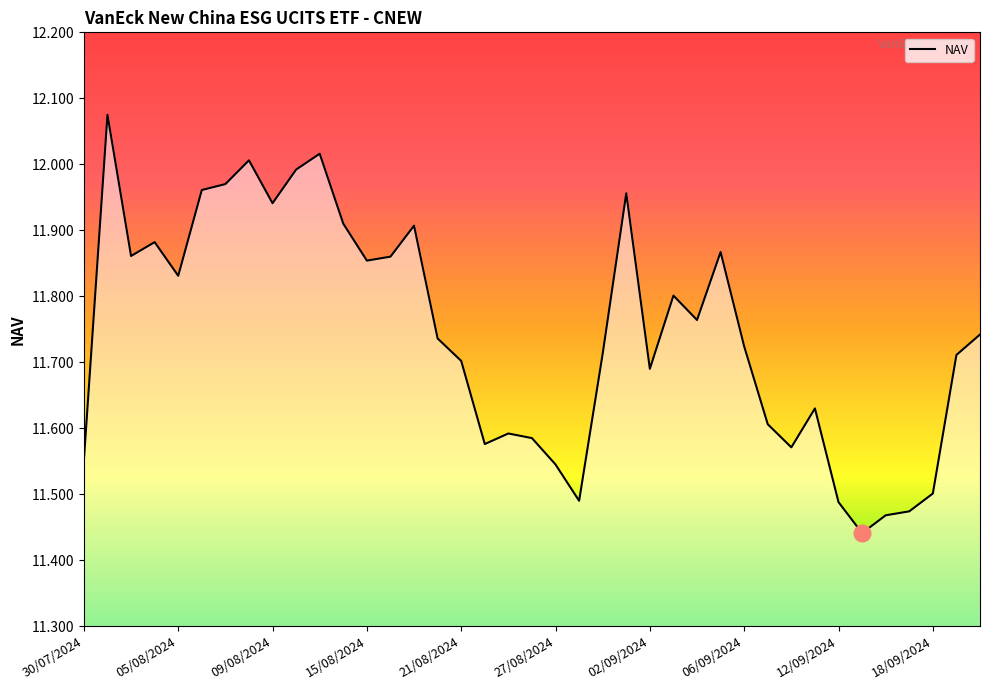

How many lines are shown in the chart?

1